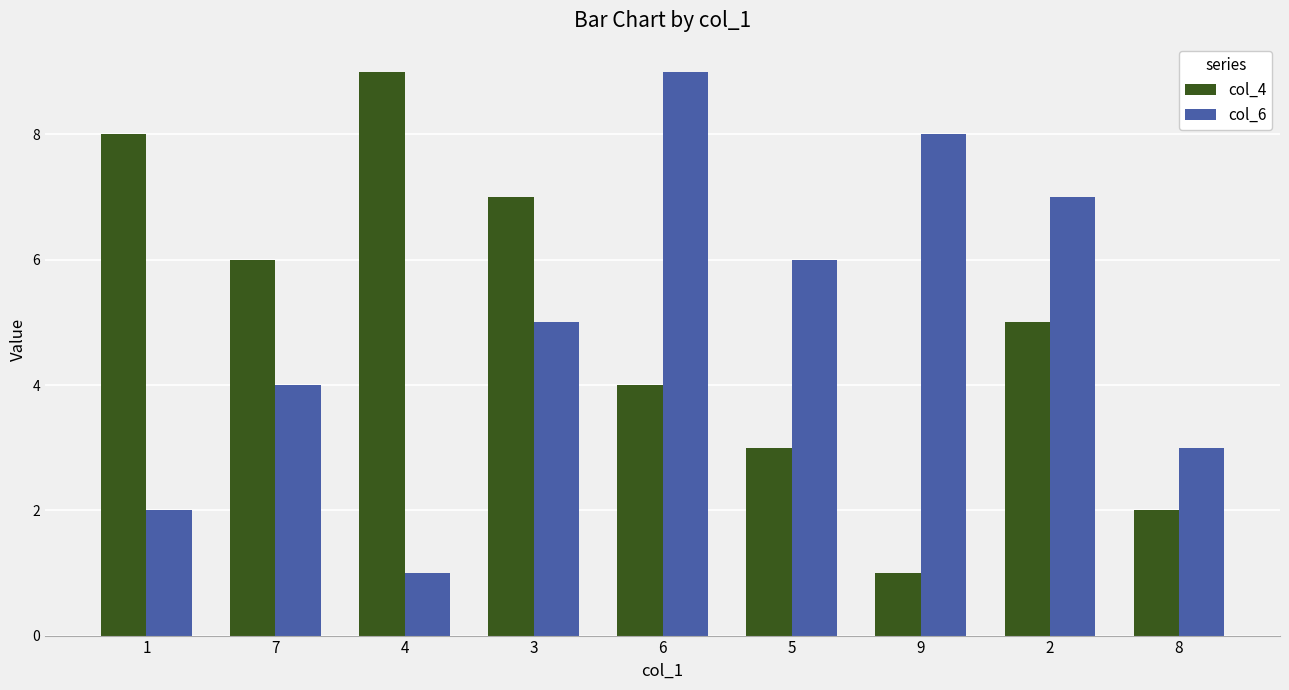

Rank the series at 8 from highest to lowest value.

col_6, col_4